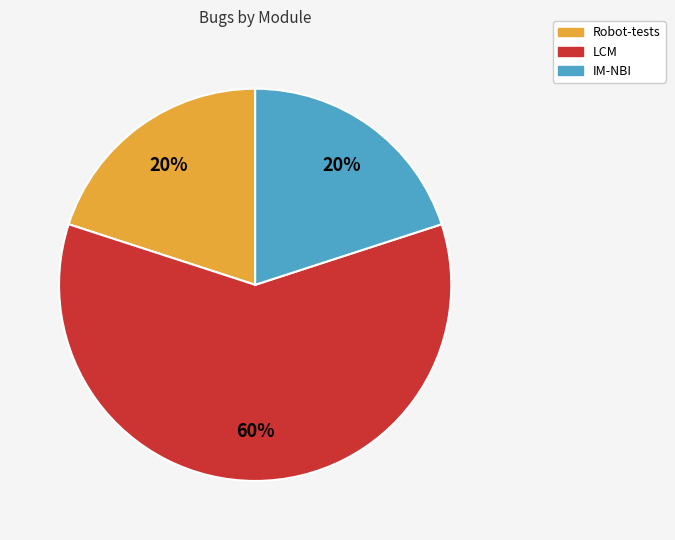

How many slices are in this pie chart?

3